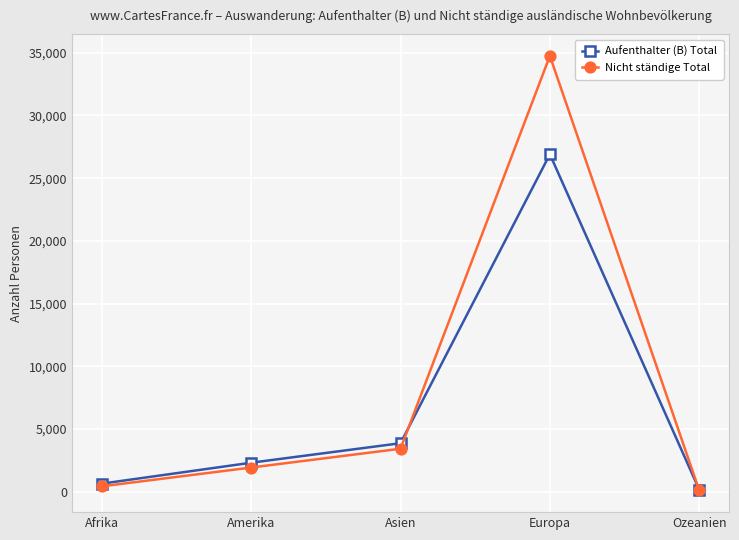

Rank the categories by Aufenthalter (B) Total value from highest to lowest.

Europa, Asien, Amerika, Afrika, Ozeanien